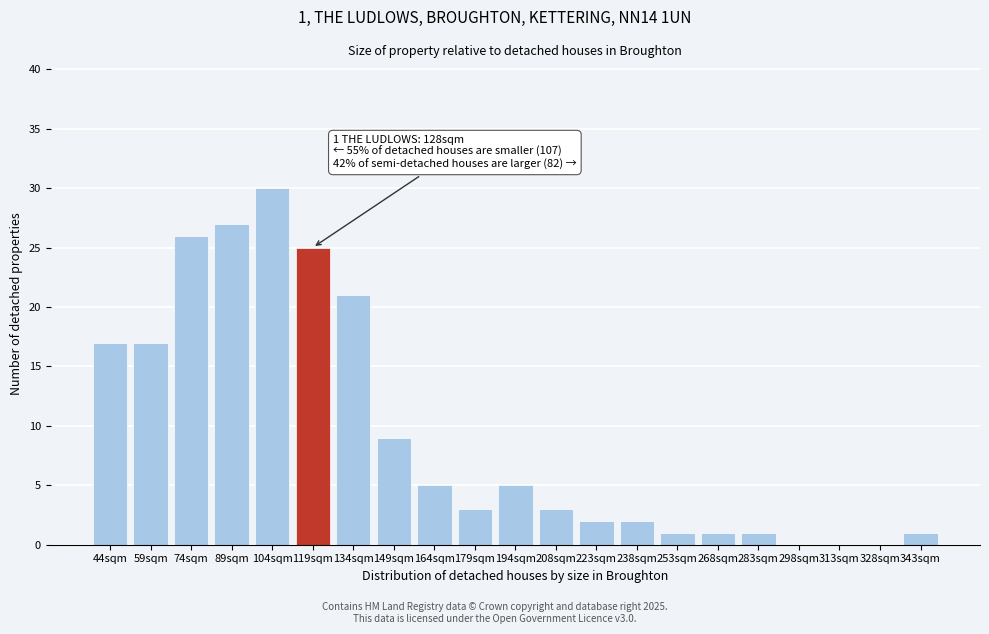

Reading left to right, list all the values displayed in this chart.

44sqm=17	59sqm=17	74sqm=26	89sqm=27	104sqm=30	119sqm=25	134sqm=21	149sqm=9	164sqm=5	179sqm=3	194sqm=5	208sqm=3	223sqm=2	238sqm=2	253sqm=1	268sqm=1	283sqm=1	298sqm=0	313sqm=0	328sqm=0	343sqm=1